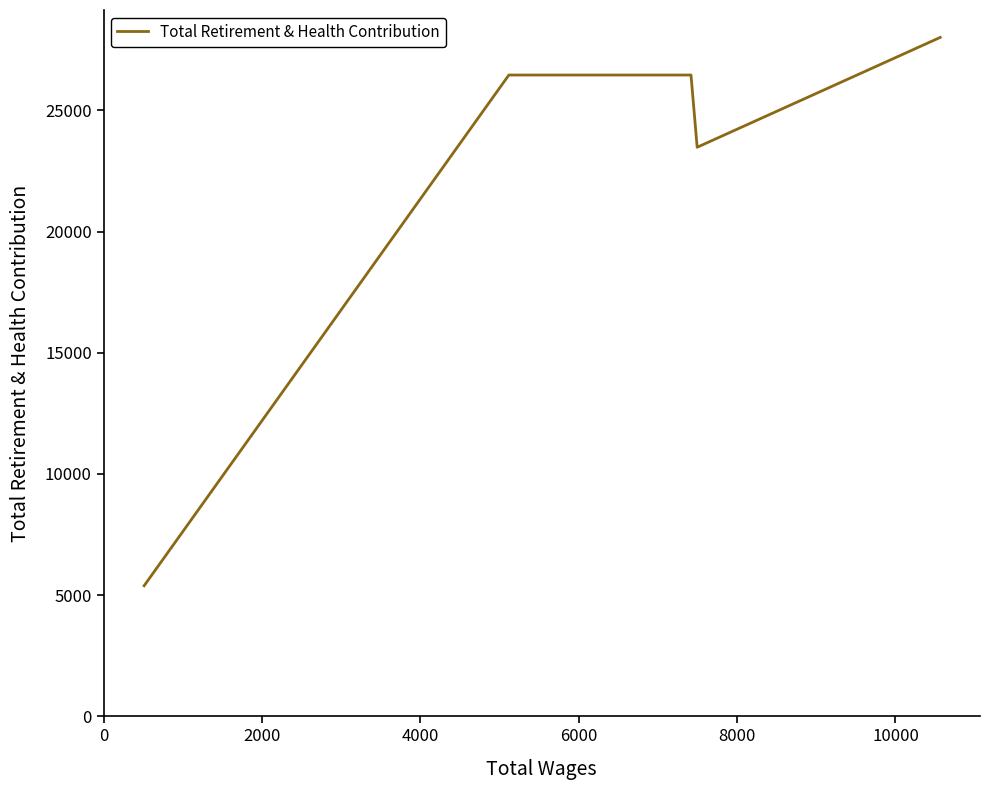

What is the smallest value displayed?

5387